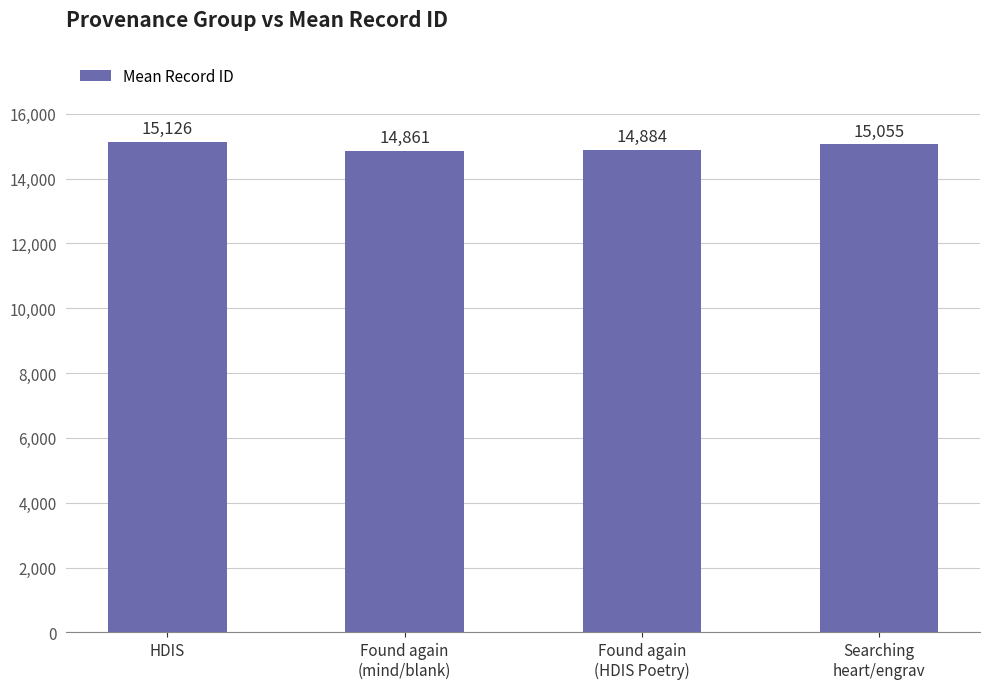

What is the maximum value shown in the chart?

15126